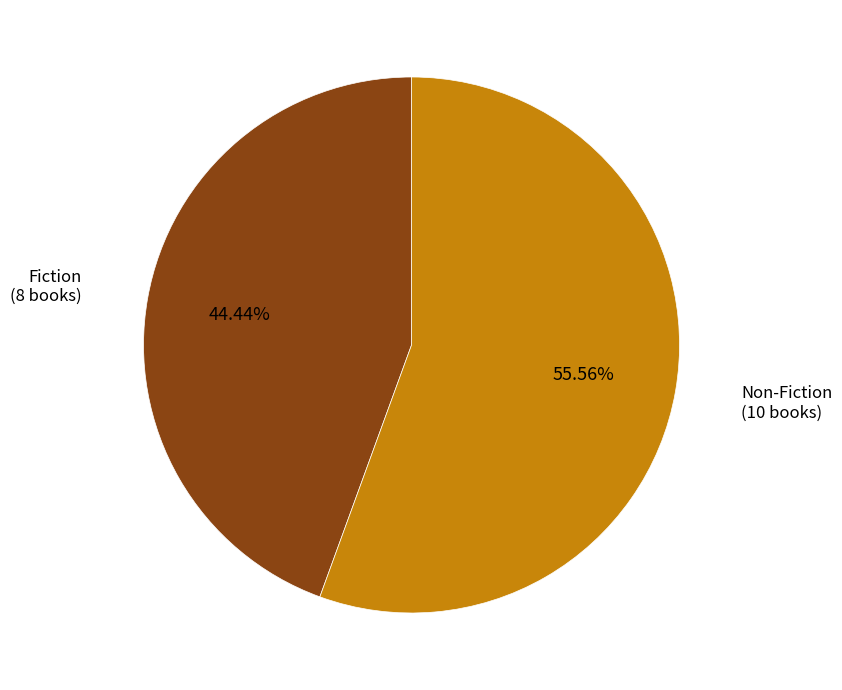

Which slice represents more than half of the pie?

Non-Fiction